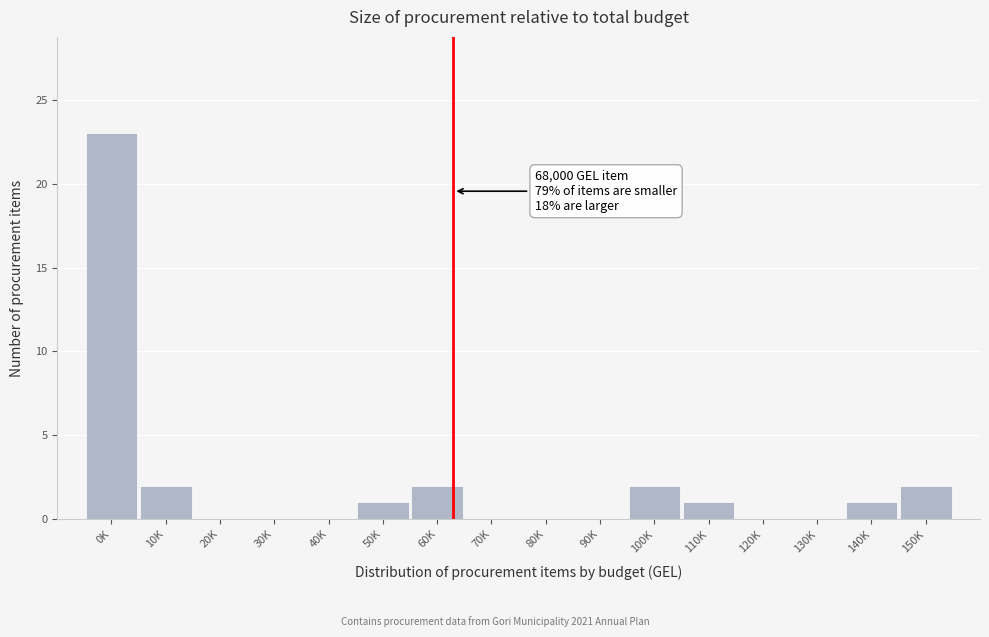

Reading left to right, list all the values displayed in this chart.

0K=23	10K=2	20K=0	30K=0	40K=0	50K=1	60K=2	70K=0	80K=0	90K=0	100K=2	110K=1	120K=0	130K=0	140K=1	150K=2